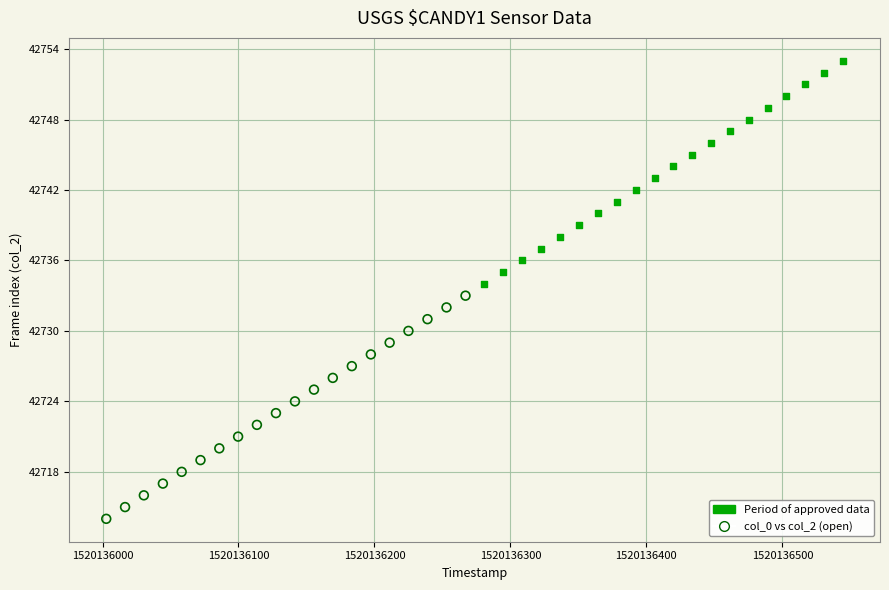

Which series contains the highest Y value?

Period of approved data